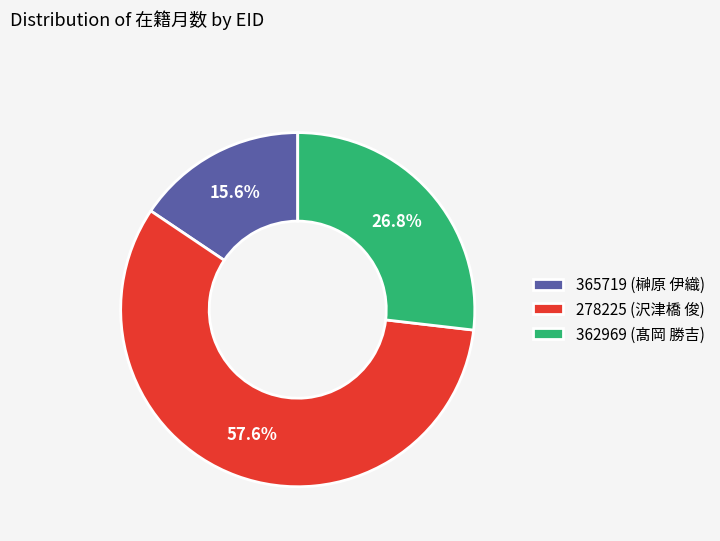

What is the total percentage of 278225 and 365719?

73.2%